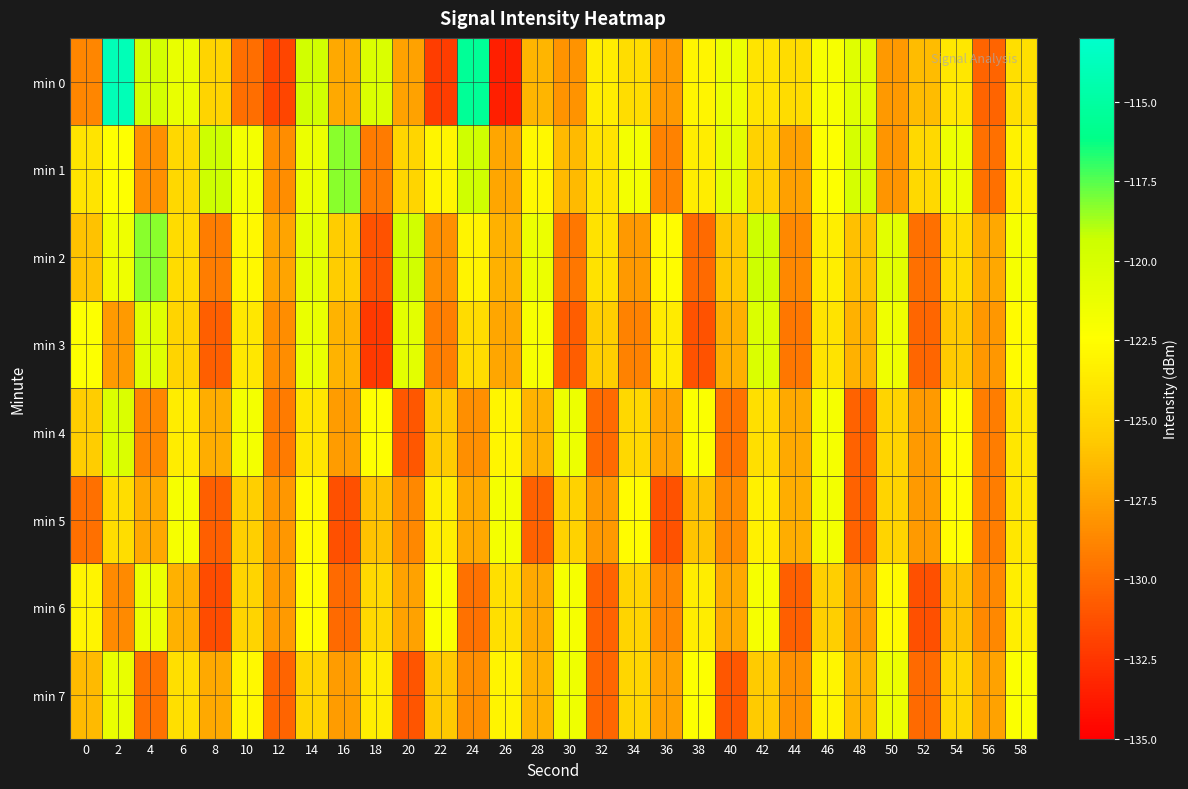

Which series has the largest range (max minus min)?

min 0